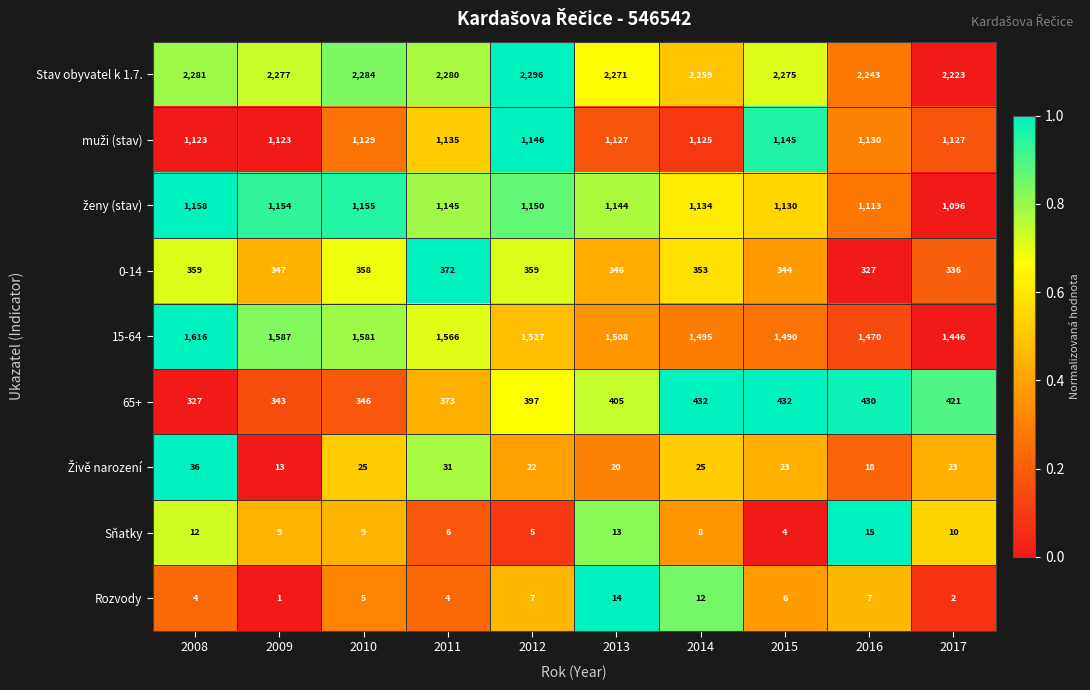

What is the sum of all 65+ values?

3906